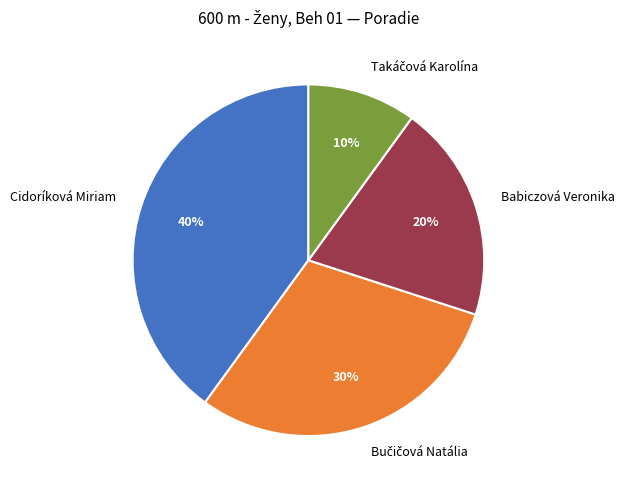

How many segments does this pie chart have?

4